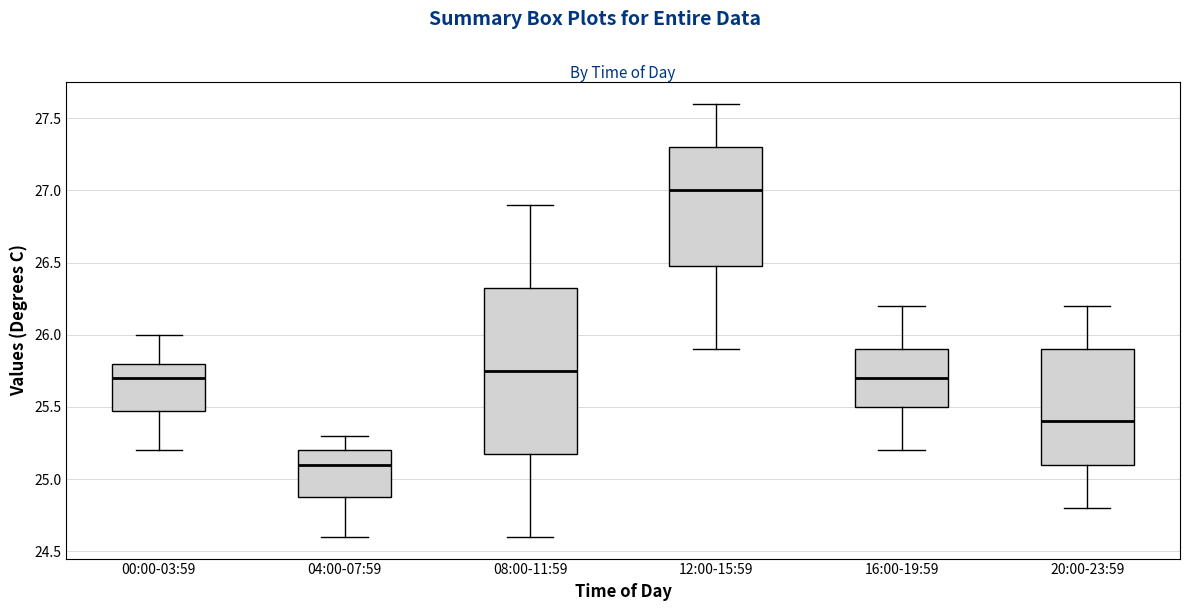

Which box is the tallest, from its lower edge to its upper edge?

08:00-11:59